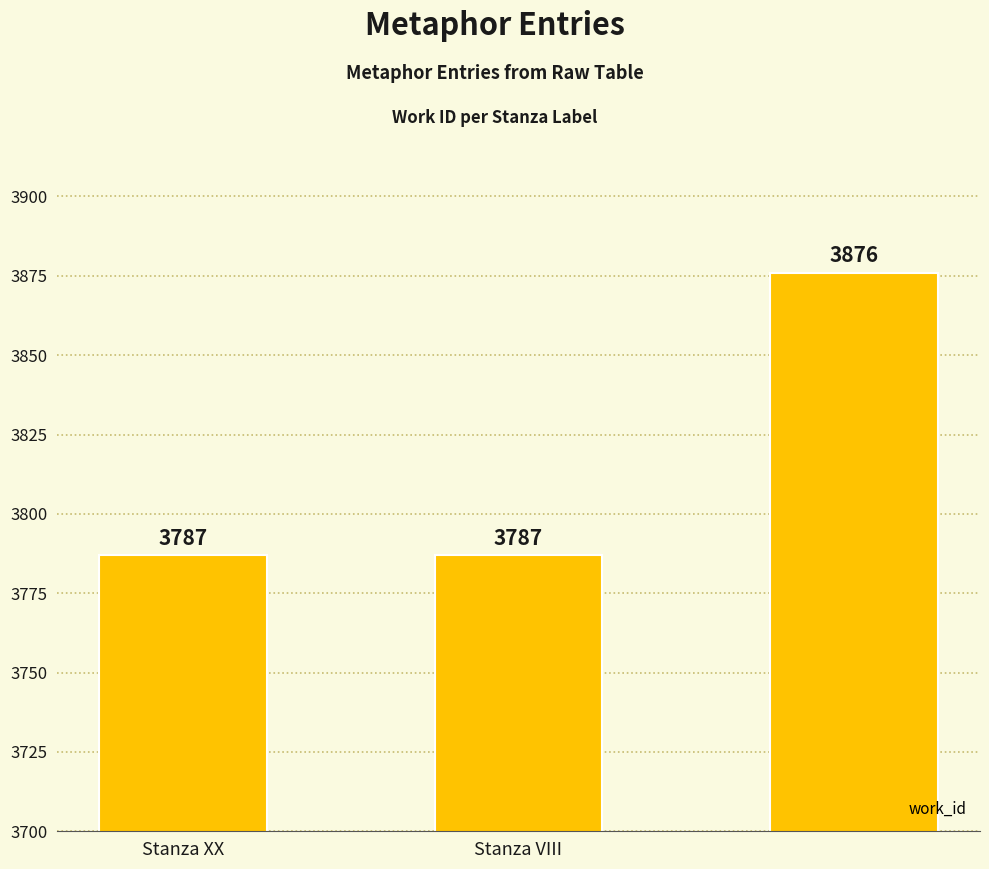

What is the sum of all values?

11450